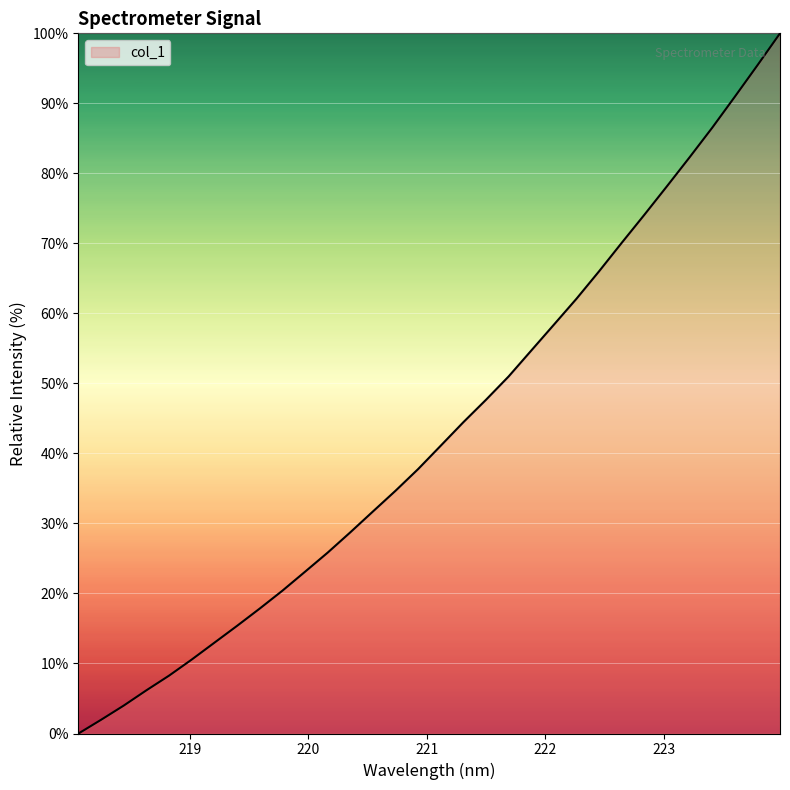

What is the greatest value displayed?

100.0